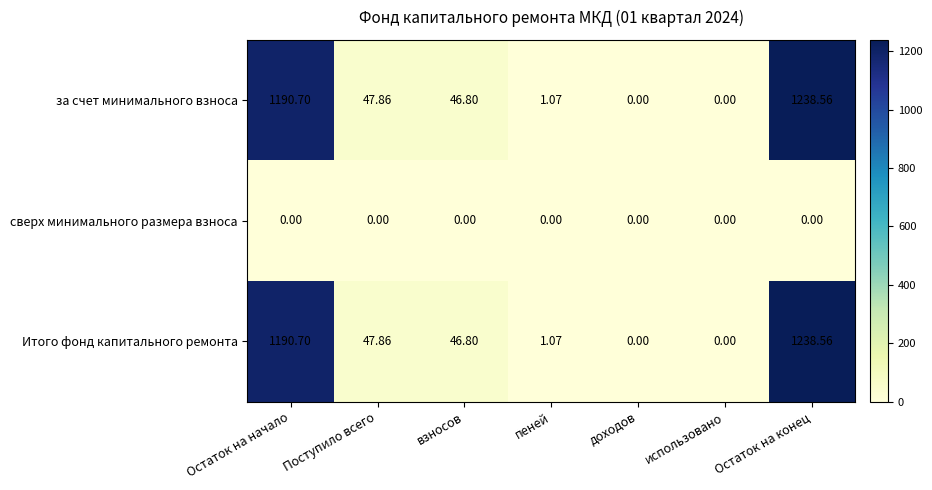

Where is Итого фонд капитального ремонта nearest to the value 619?

Поступило всего